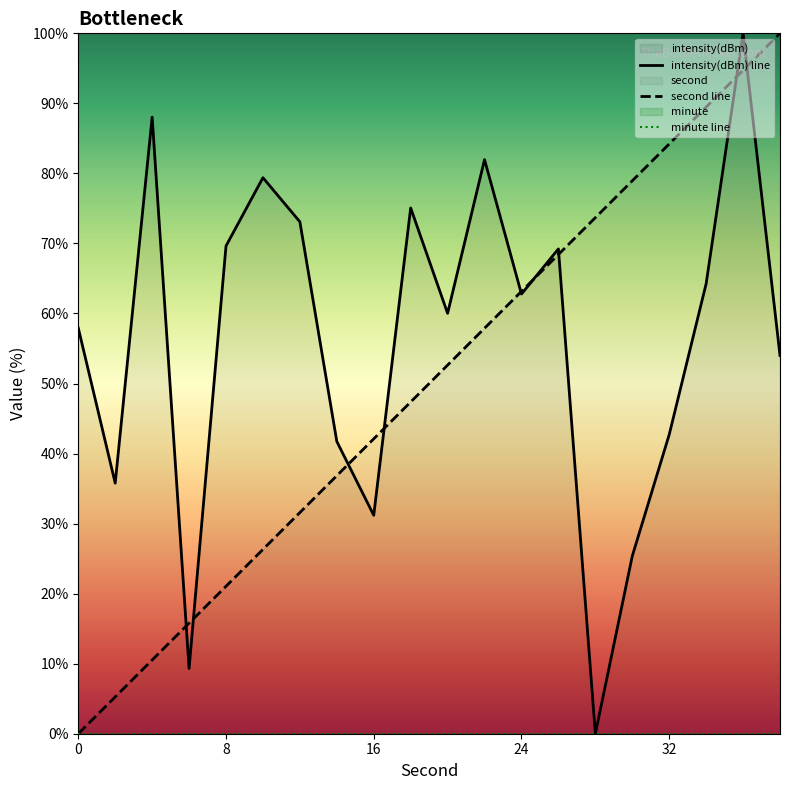

True or false: second has a value of 61.7 at 0.

False